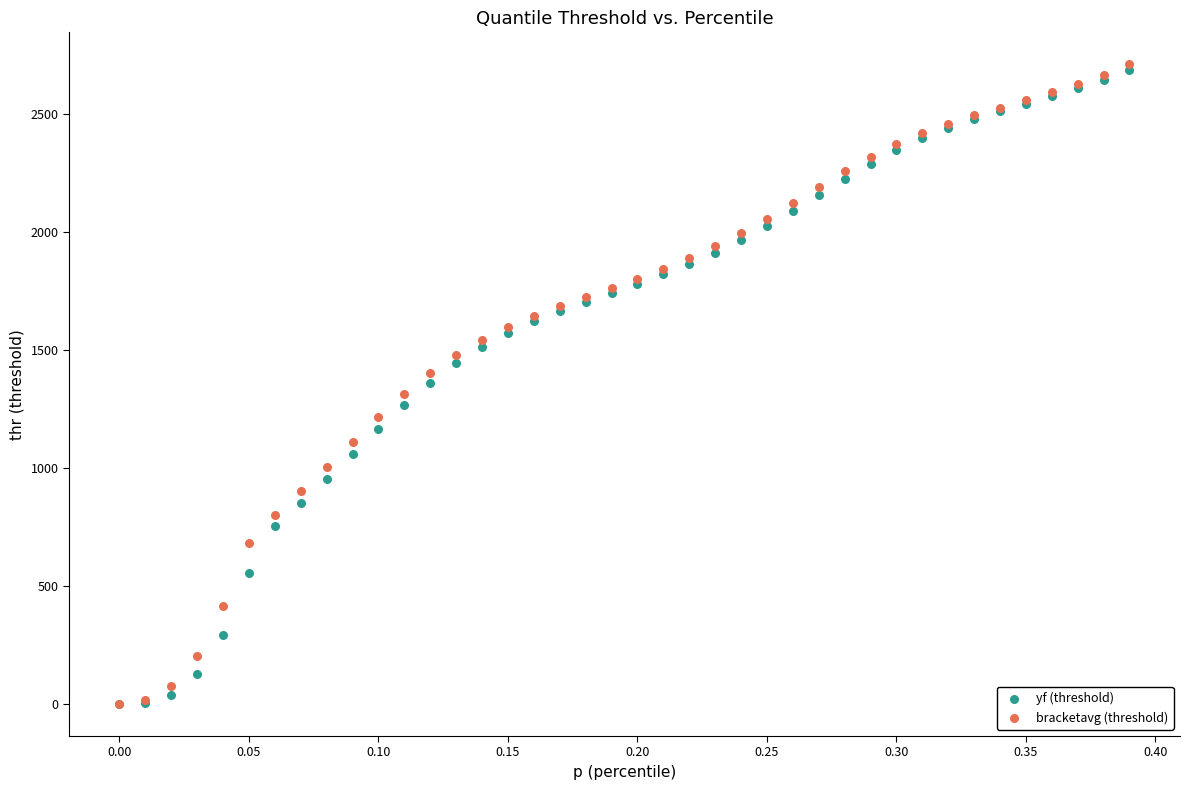

Which series has the widest spread of Y values?

bracketavg (threshold)